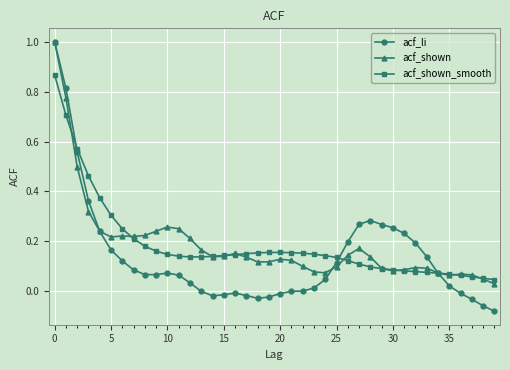

True or false: acf_shown has more than 1 points higher than both neighbors.

True